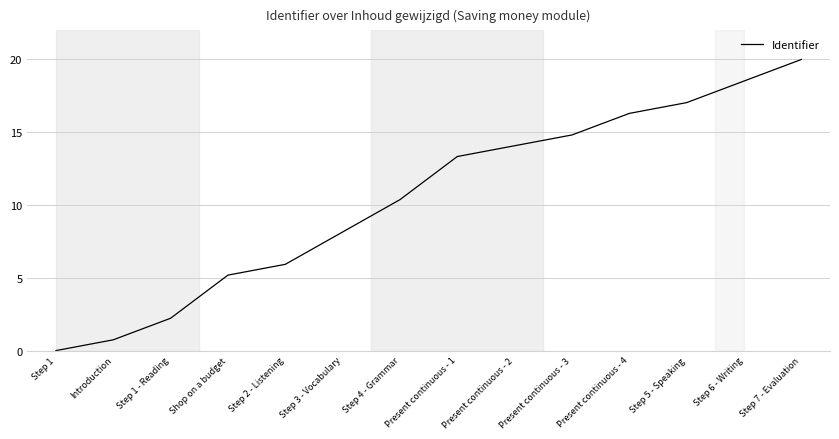

Between Step 7 - Evaluation and Step 6 - Writing, which is larger?

Step 7 - Evaluation